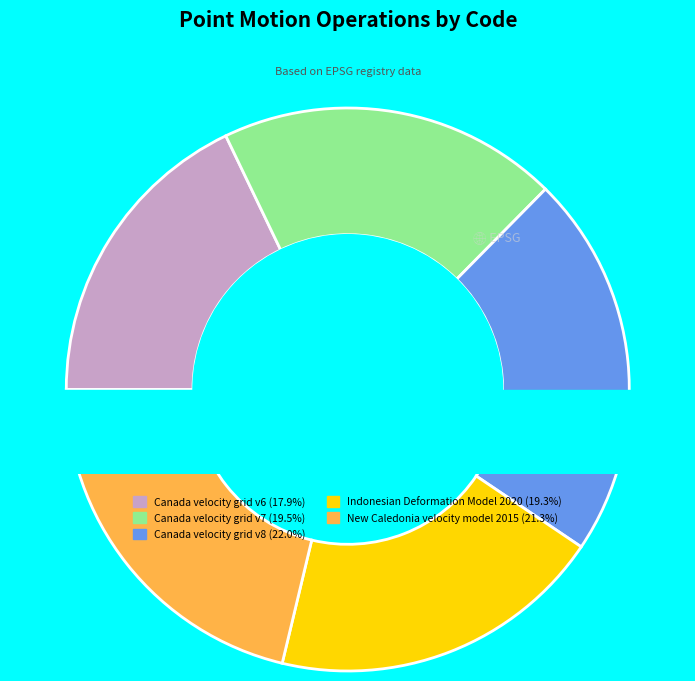

Which has a higher value, Canada velocity grid v8 or Canada velocity grid v7?

Canada velocity grid v8